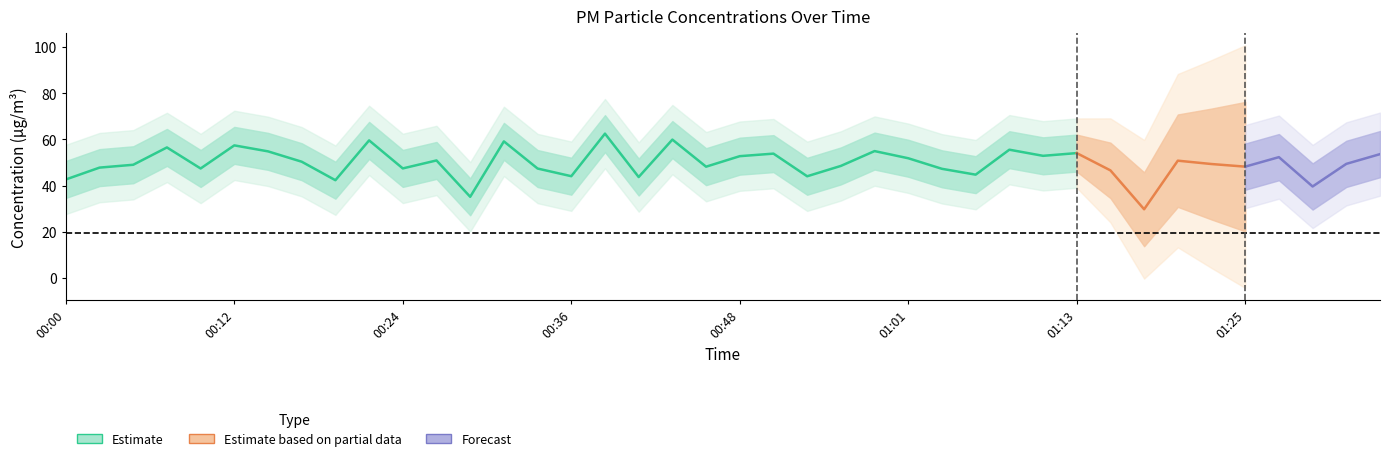

True or false: P1 has more than 2 interior local peaks.

True